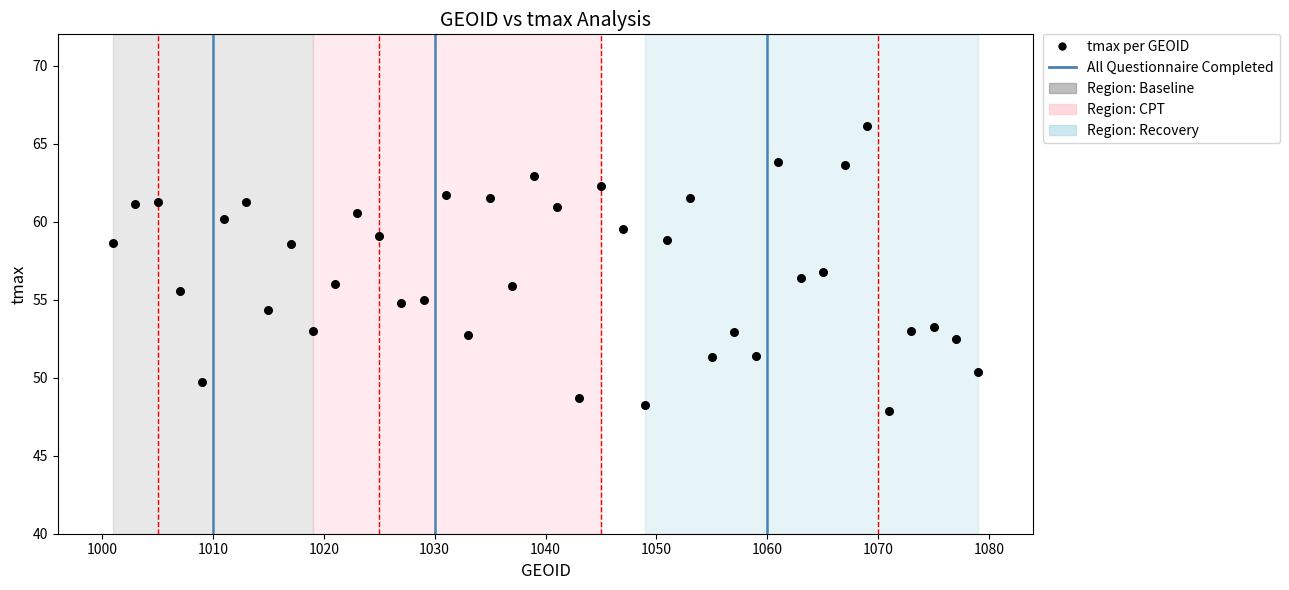

What is the range of X values (max minus min)?

78.0